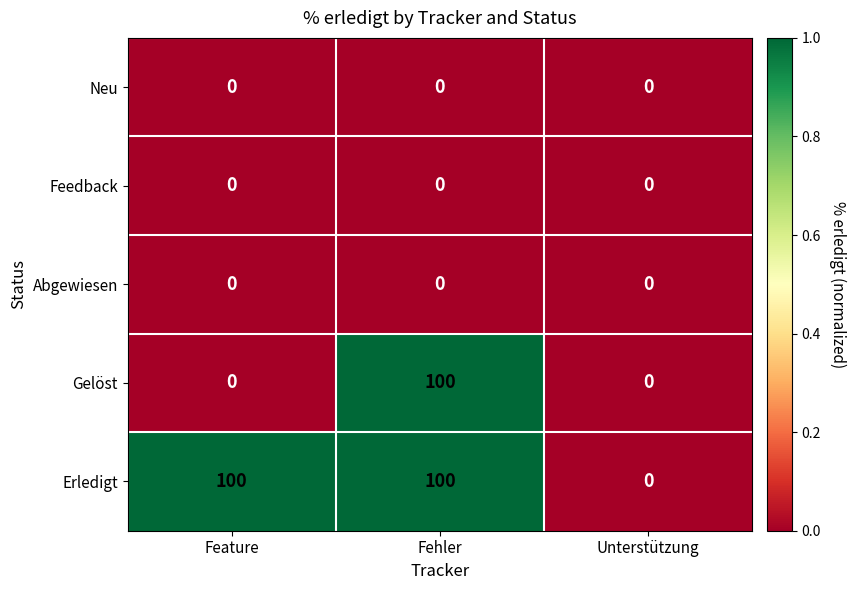

What is the sum of all Gelöst values?

100